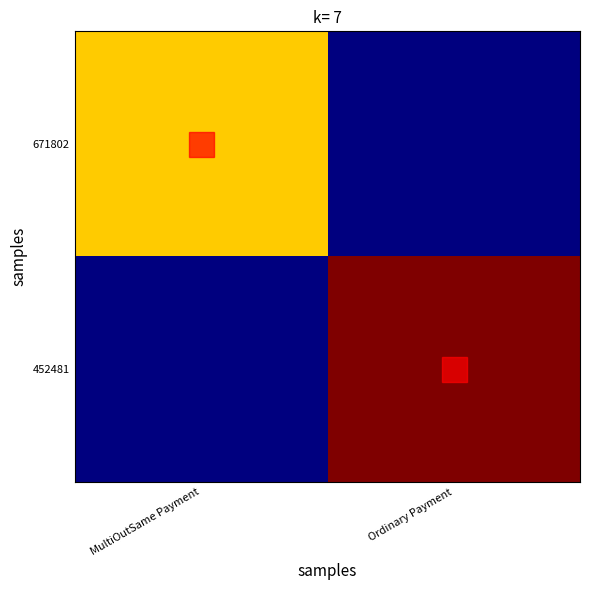

Which series changed the most between MultiOutSame Payment and Ordinary Payment?

452481